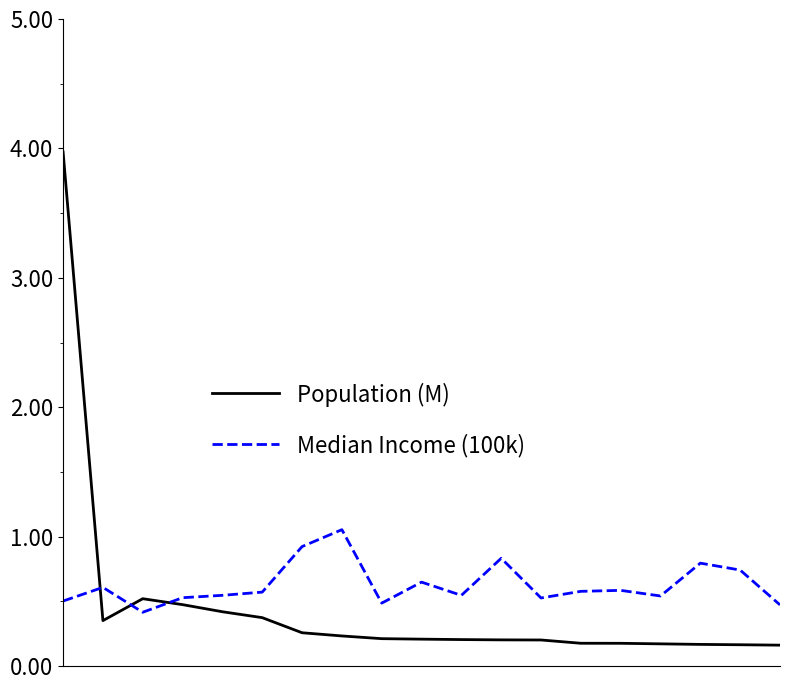

What is the average value of the Population (M) series?

0.5